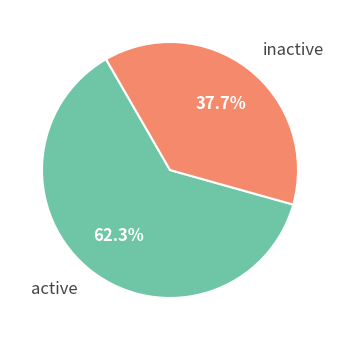

Which slice is the smallest?

inactive